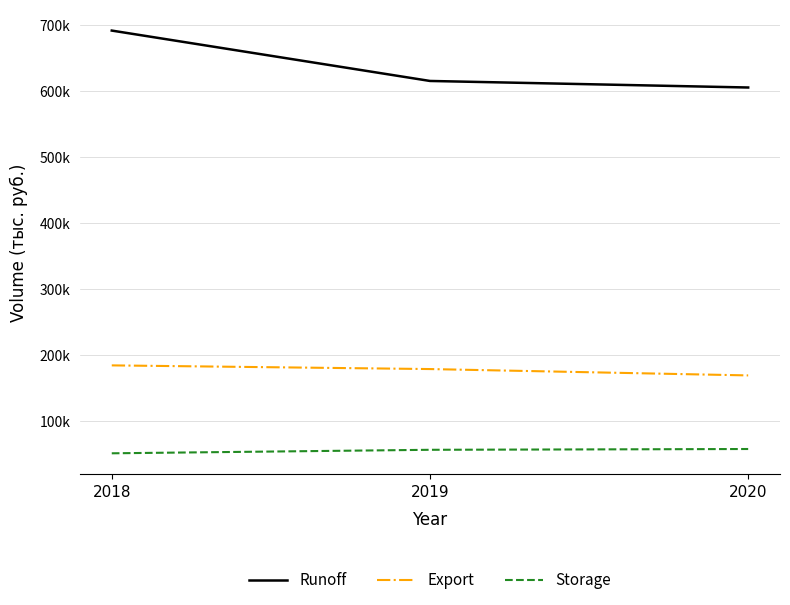

At how many categories does at least one series exceed 63125?

3